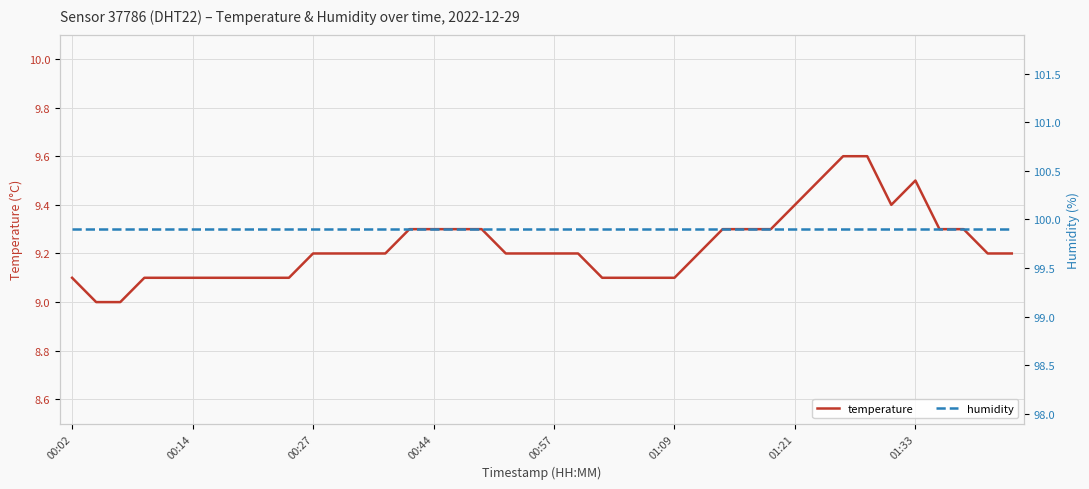

Rank the series by their average value, from lowest to highest.

temperature, humidity